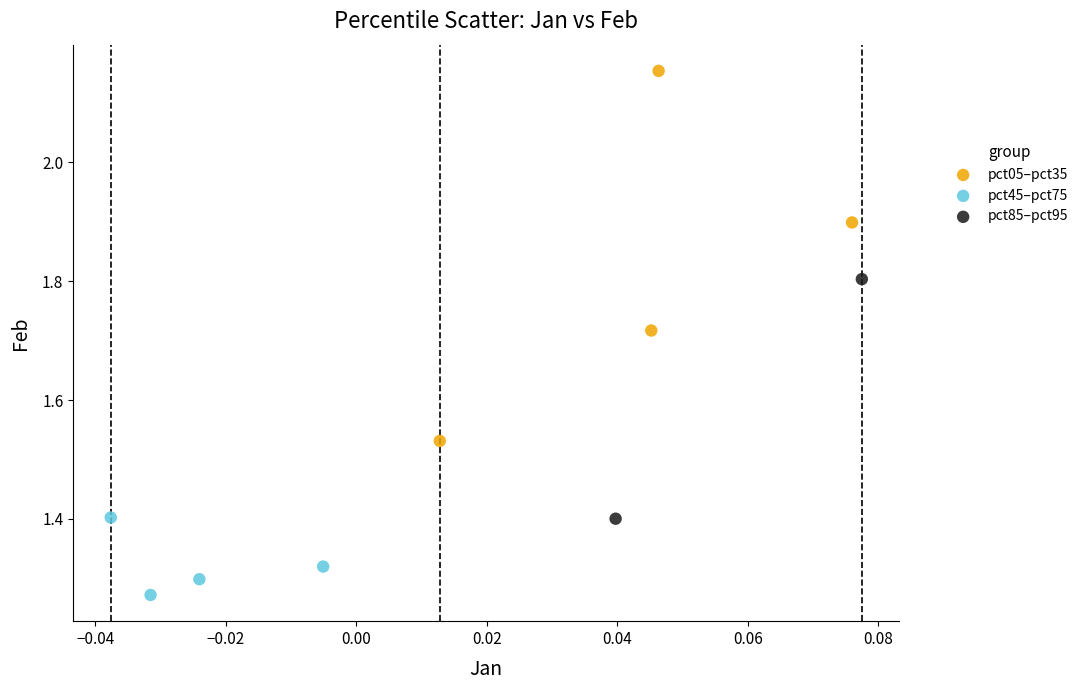

What are all the series names shown in the legend?

pct05–pct35, pct45–pct75, pct85–pct95